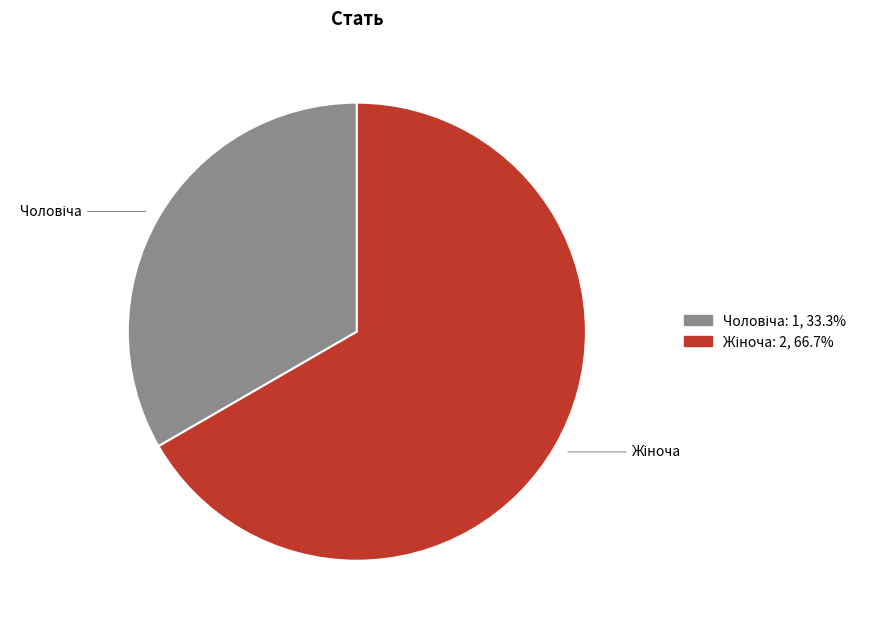

Is there any slice that represents more than half of the pie?

Yes